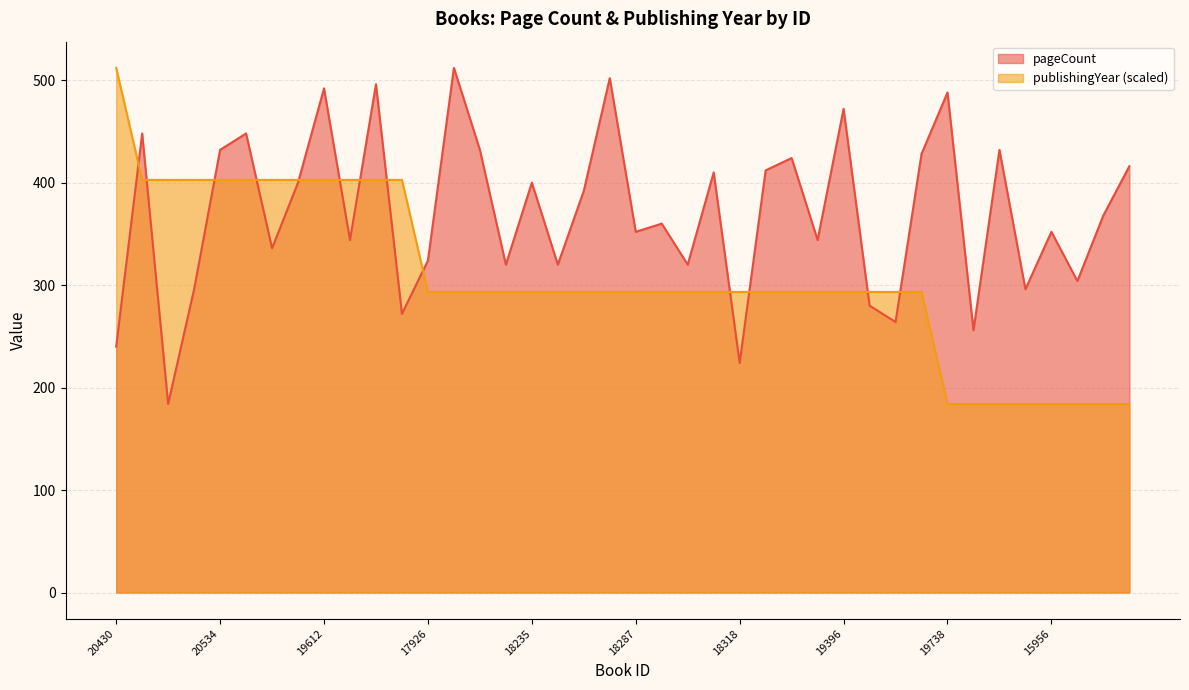

Where do publishingYear and pageCount first cross each other?

20430 and 20483